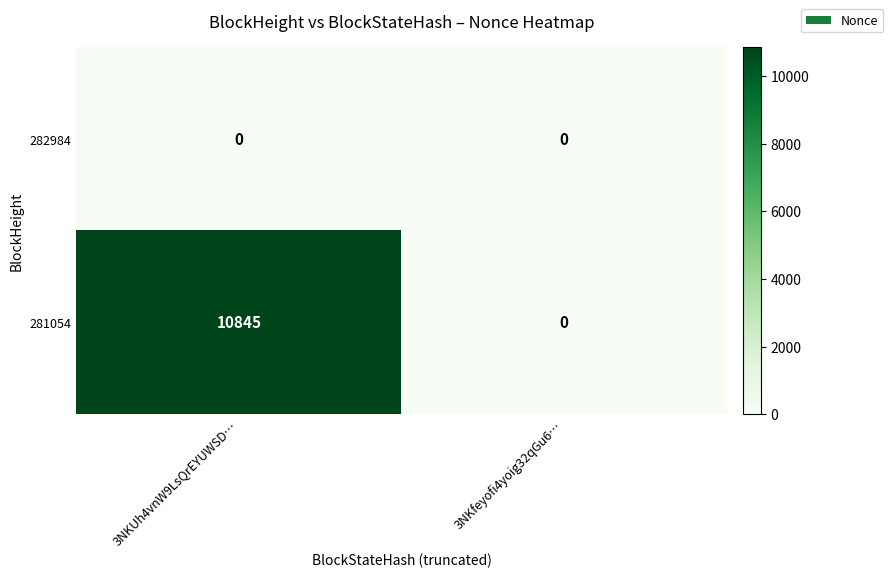

At how many categories does at least one series exceed 7109?

1